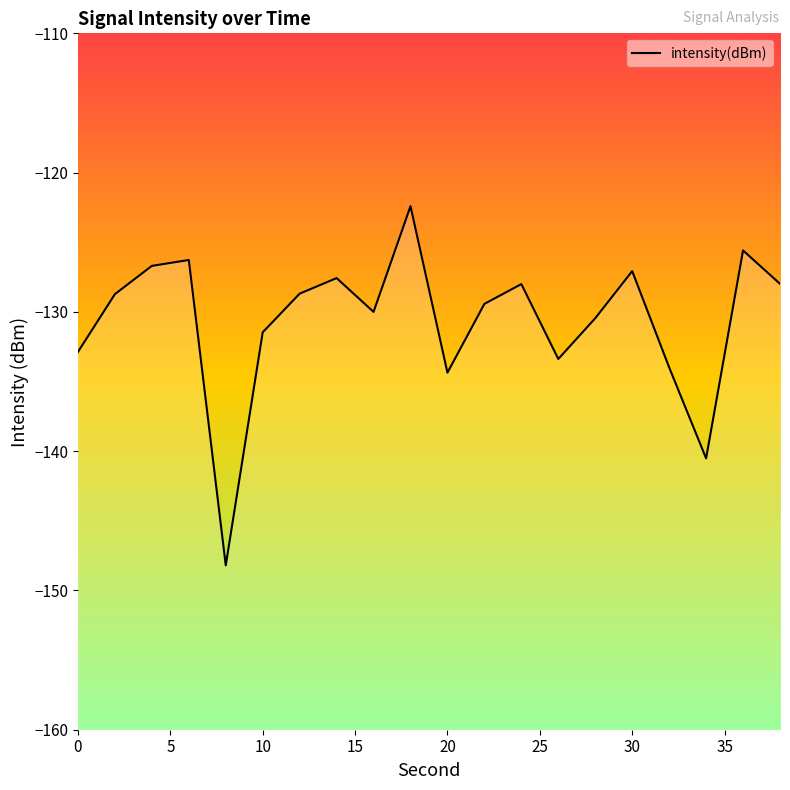

Where does the data first go above -128?

4